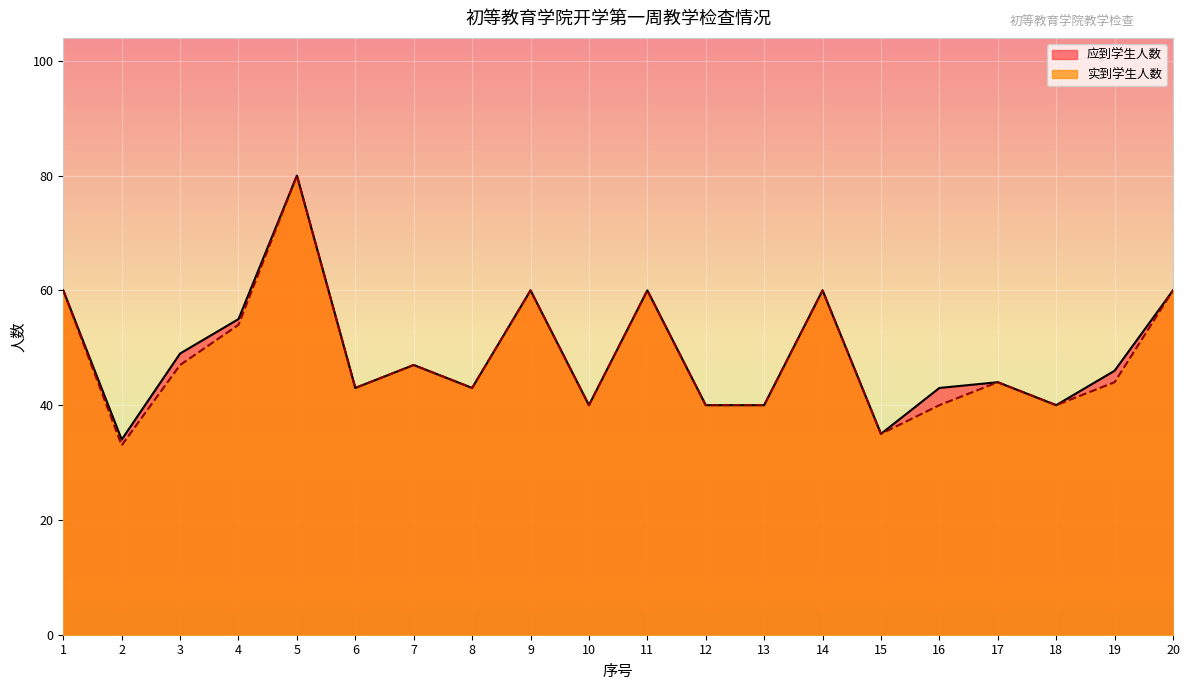

How many lines are shown in the chart?

2